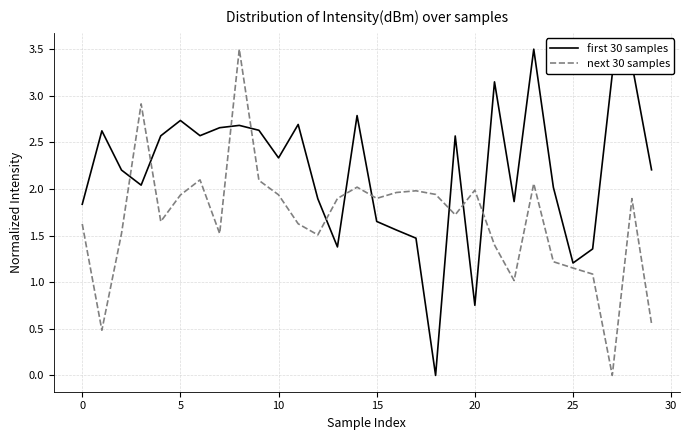

Does the chart display data point markers on the line(s)?

No